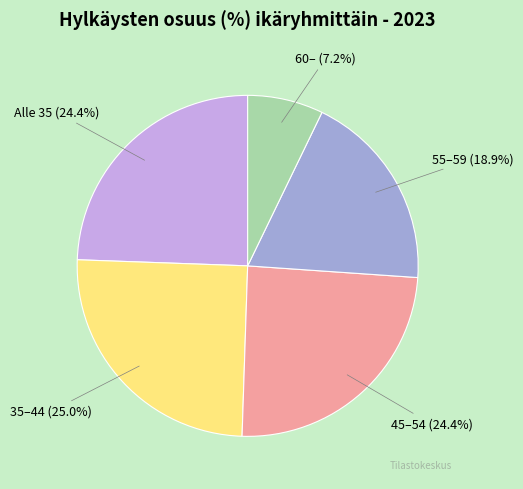

What percentage is the 60– slice, to the nearest percent?

7%